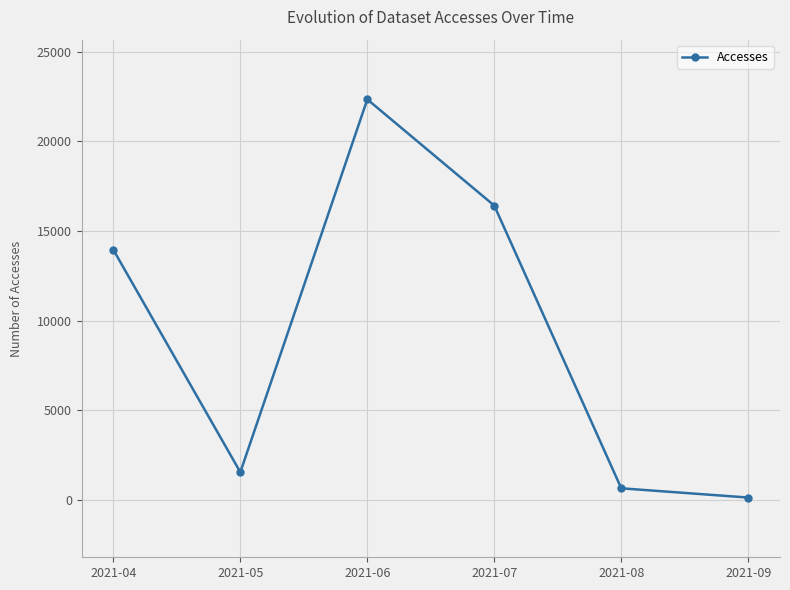

Which has a higher value, 2021-09 or 2021-07?

2021-07